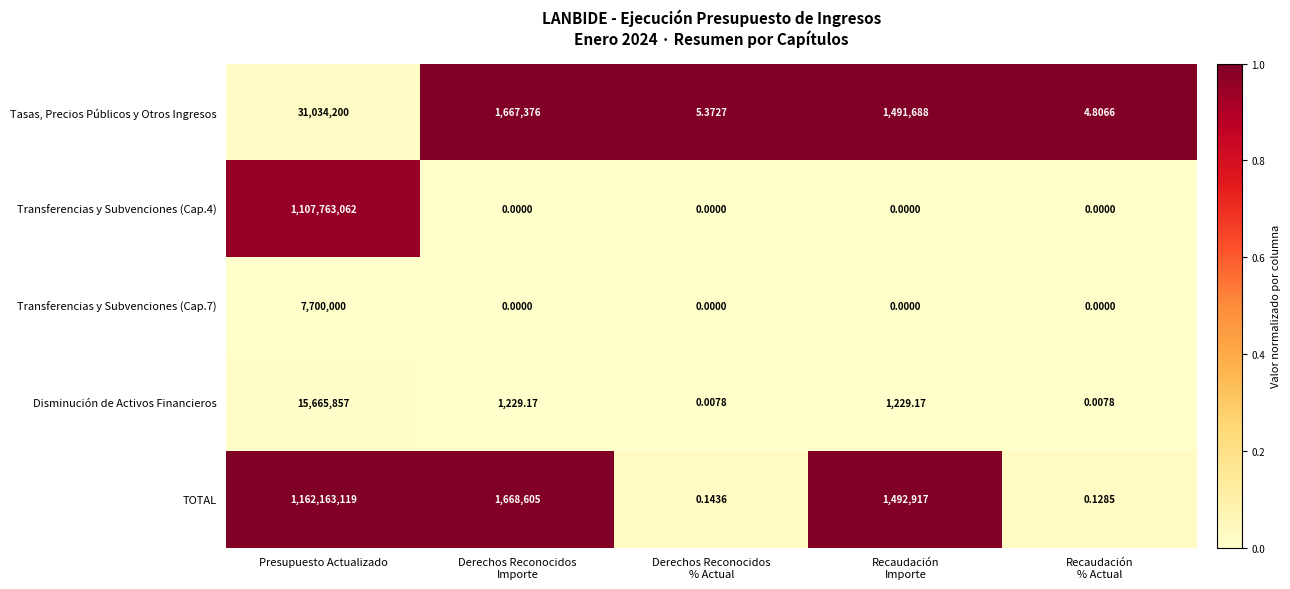

What is the spread (max minus min) of values at Derechos Reconocidos
Importe?

1668605.0